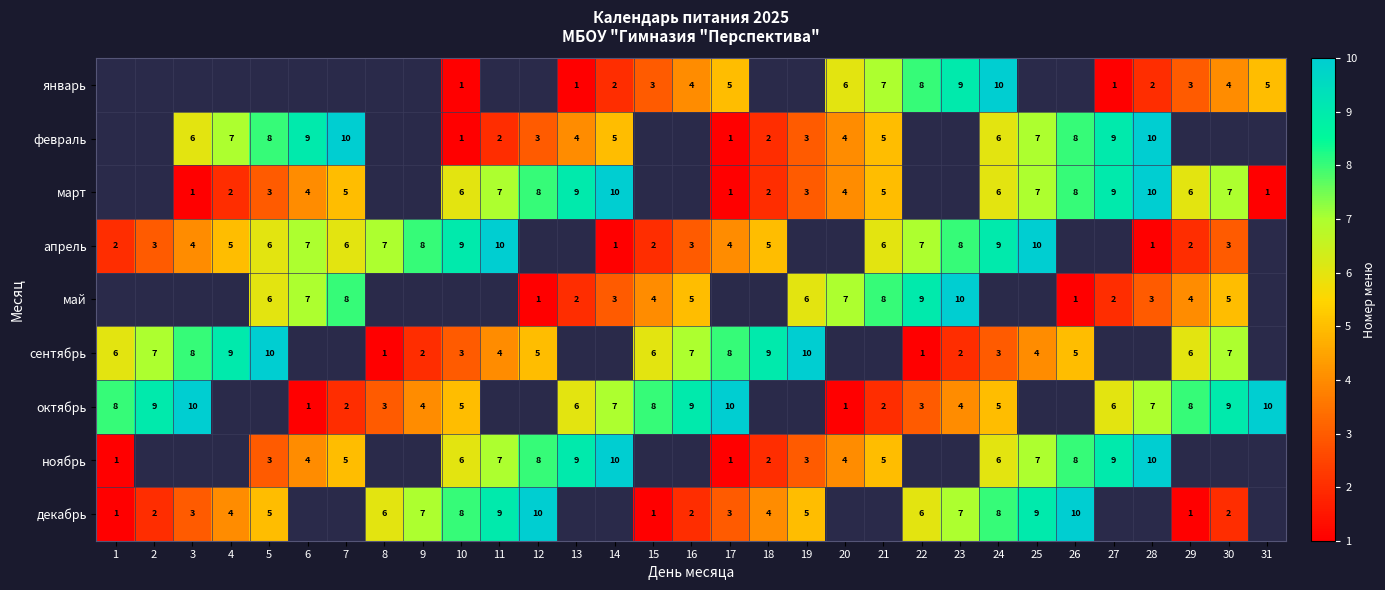

Is it true that март equals 6 at 29?

True